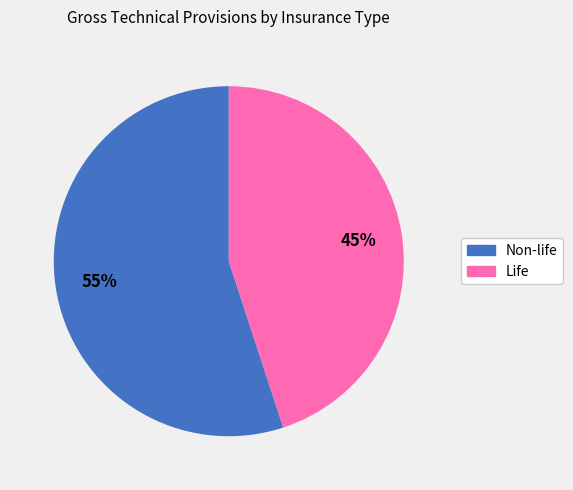

Which slice is the smallest?

Life